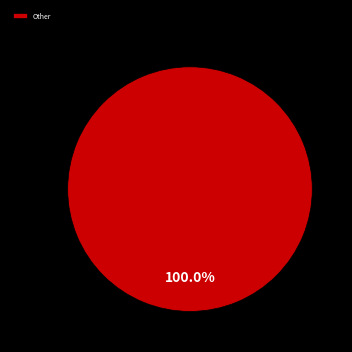

Does any single category account for the majority?

Yes